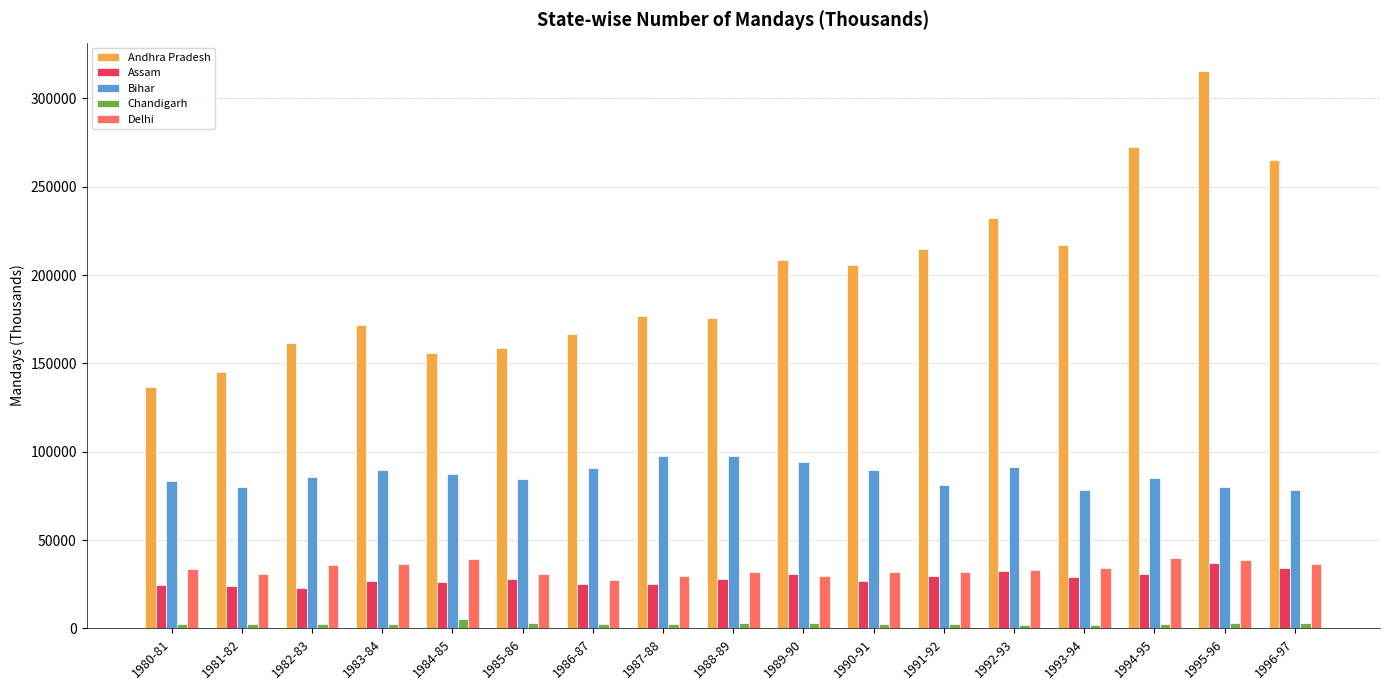

Which series changed the most between 1981-82 and 1983-84?

Andhra Pradesh